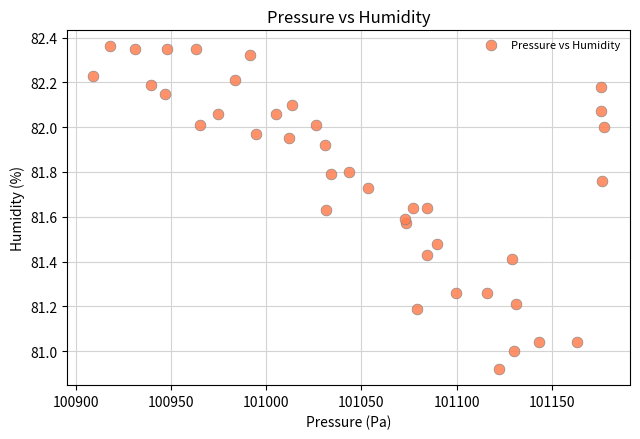

What is the range of X values (max minus min)?

268.8